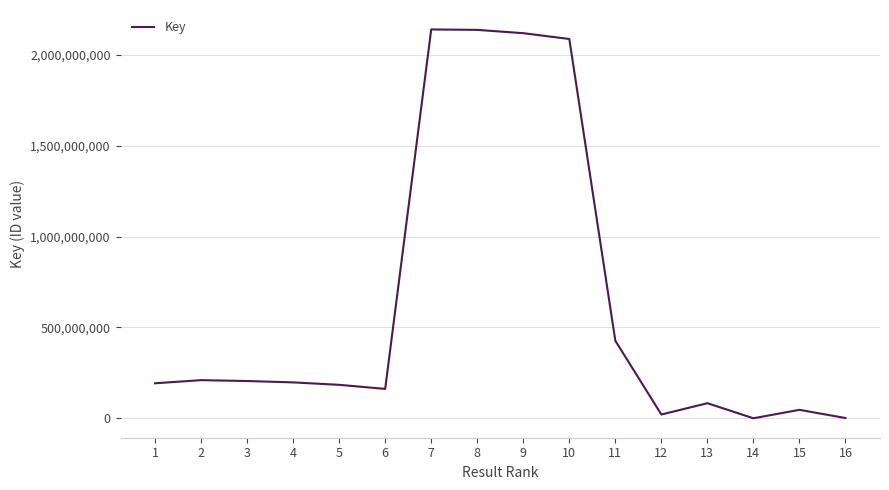

The value at 8 is 3164903704. True or false?

False